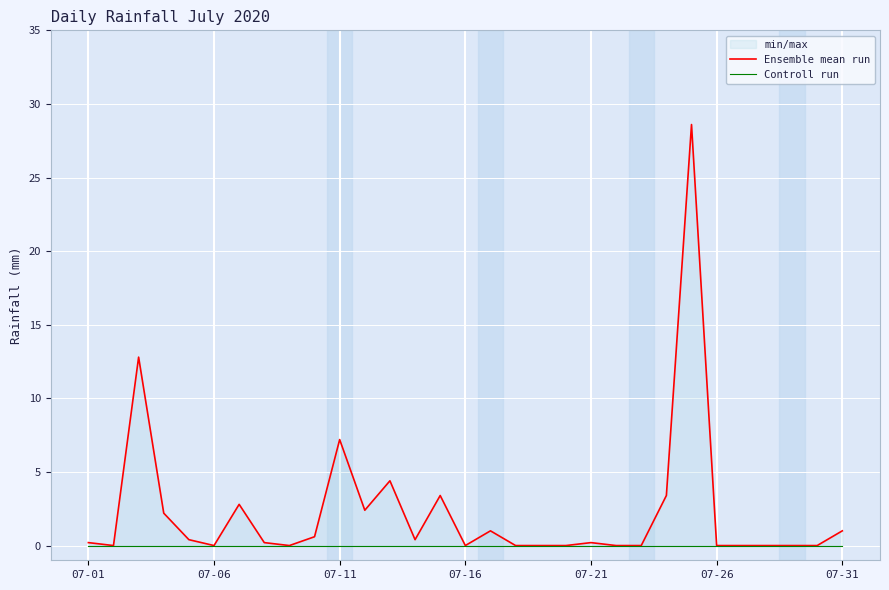

True or false: Controll run and Ensemble mean run intersect in this chart.

False